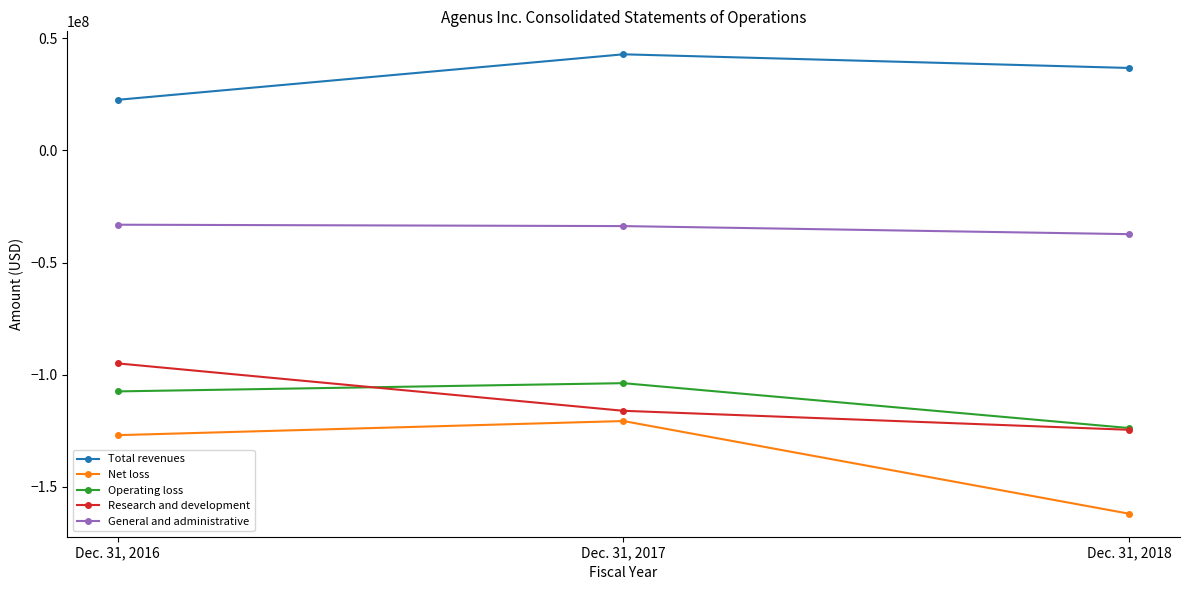

What are all the series names shown in the legend?

Total revenues, Net loss, Operating loss, Research and development, General and administrative